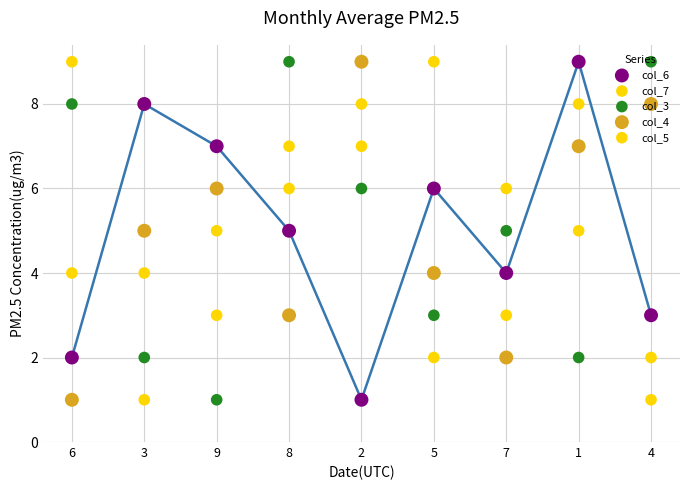

At which category is the sum across all series the highest?

2